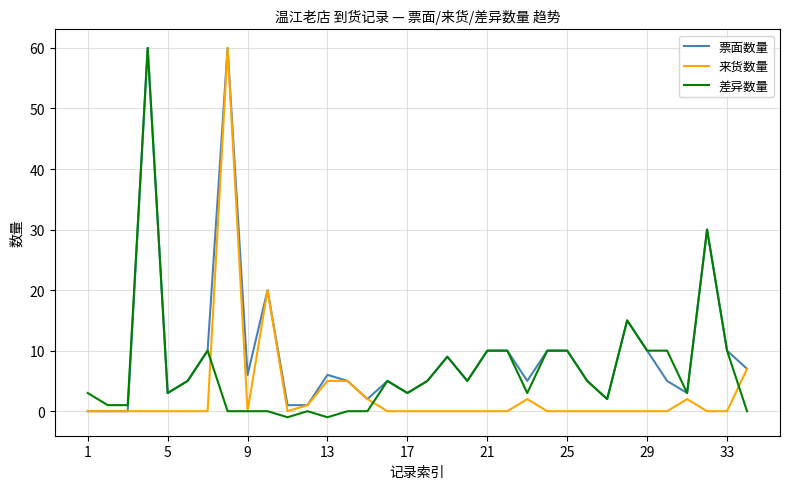

Reading left to right, list all the values displayed in this chart.

票面数量: 0	0	0	60	3	5	10	60	6	20	1	1	6	5	2	5	3	5	9	5	10	10	5	10	10	5	2	15	10	5	3	30	10	7
来货数量: 0	0	0	0	0	0	0	60	0	20	0	1	5	5	2	0	0	0	0	0	0	0	2	0	0	0	0	0	0	0	2	0	0	7
差异数量: 3	1	1	60	3	5	10	0	0	0	-1	0	-1	0	0	5	3	5	9	5	10	10	3	10	10	5	2	15	10	10	3	30	10	0